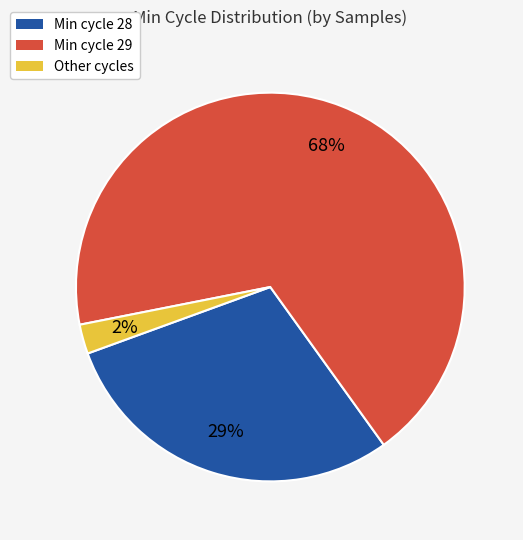

Does any single category account for the majority?

Yes